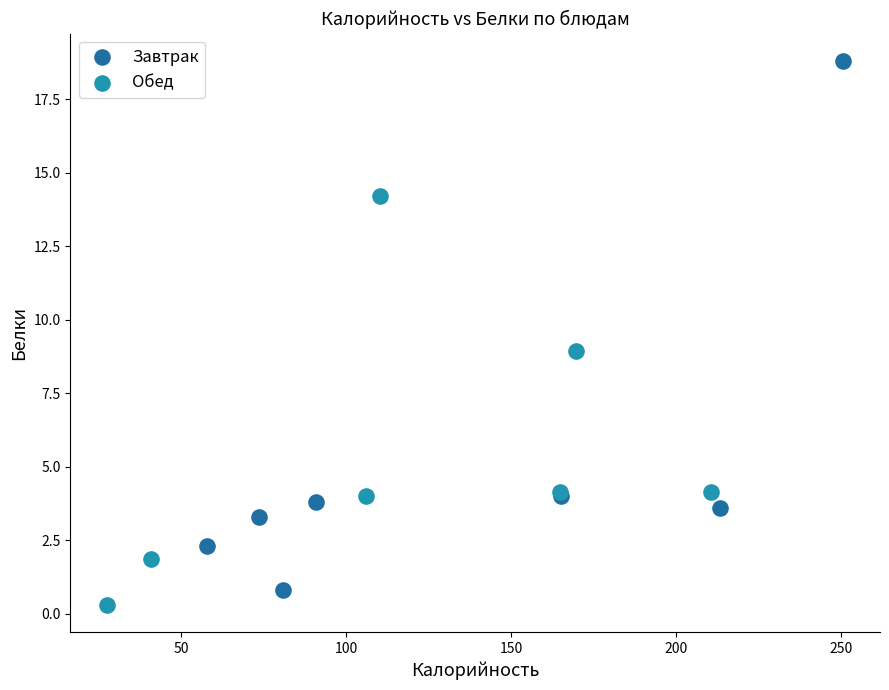

Which series reaches the maximum Y coordinate?

Завтрак